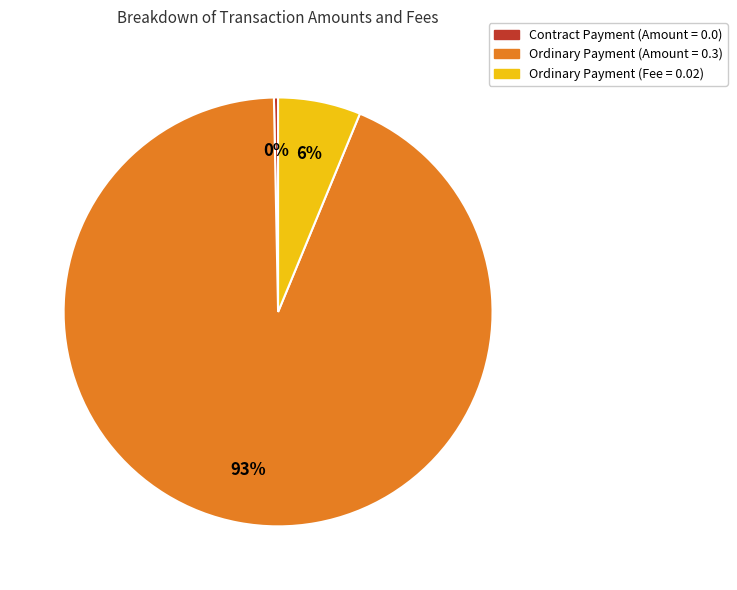

Count the number of slices in the pie.

3